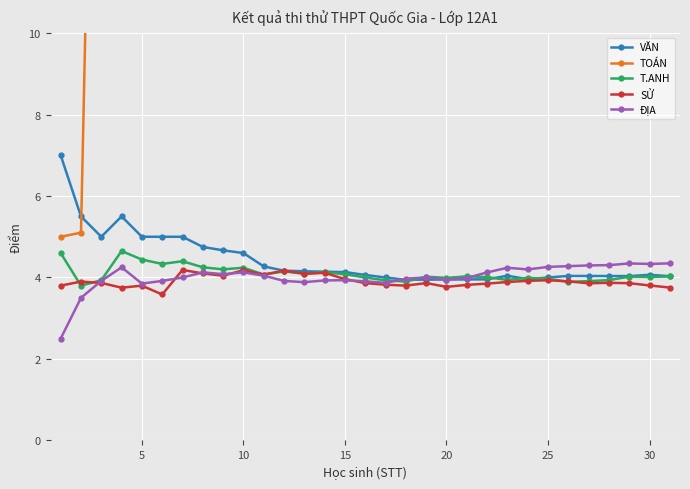

Is it true that ĐỊA equals 4.1 at 10?

True